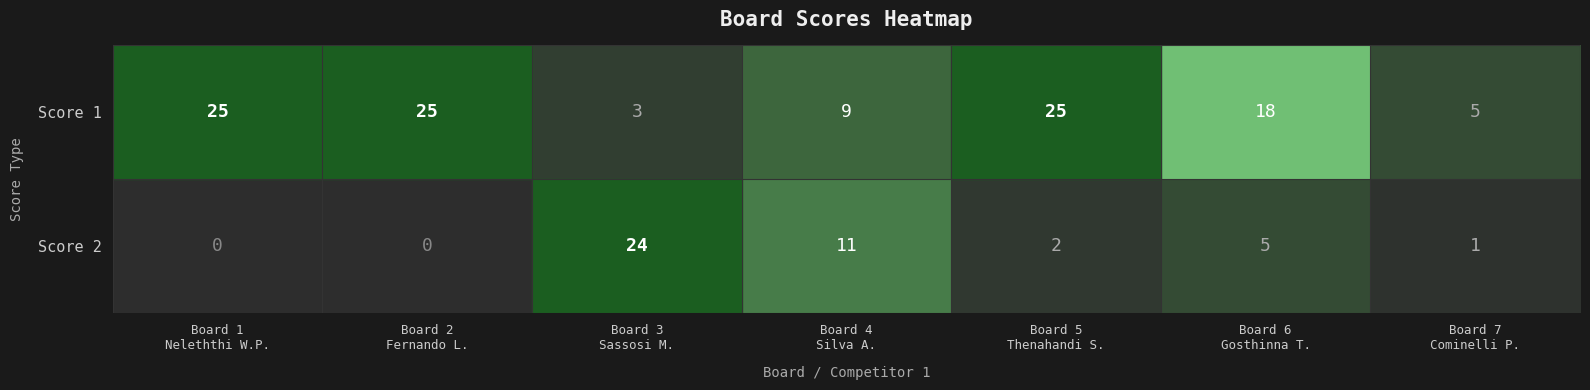

List the series in order of their peak value, highest first.

Score 1, Score 2